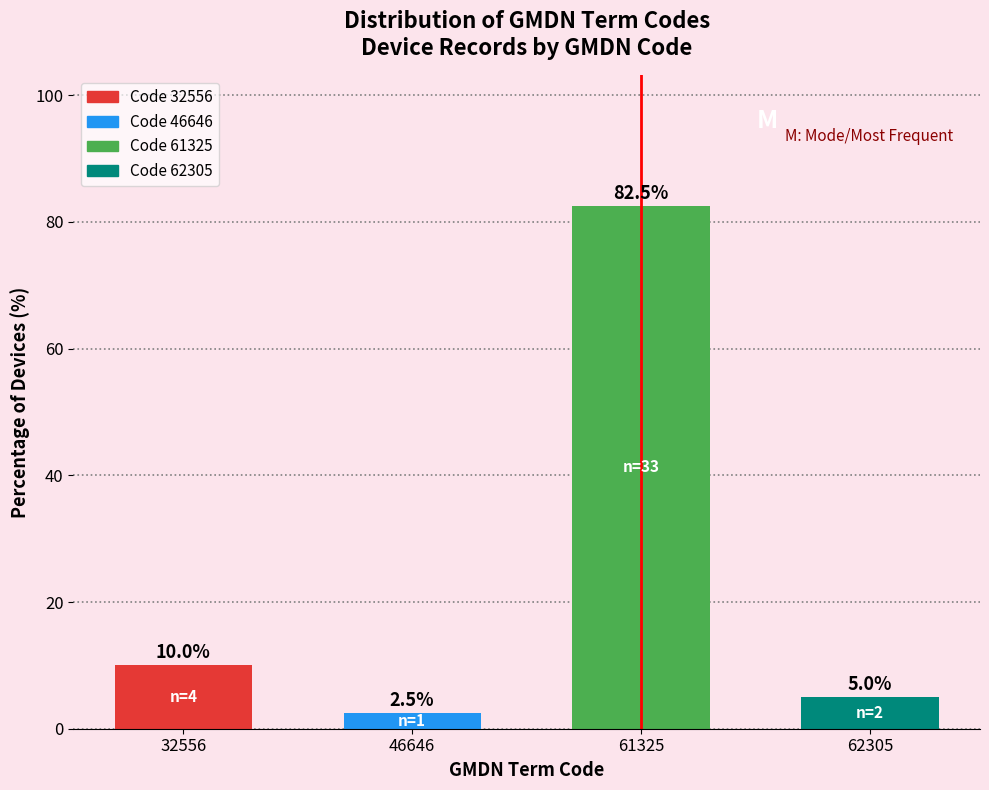

Reading left to right, transcribe all the data shown in this chart.

10.0	2.5	82.5	5.0